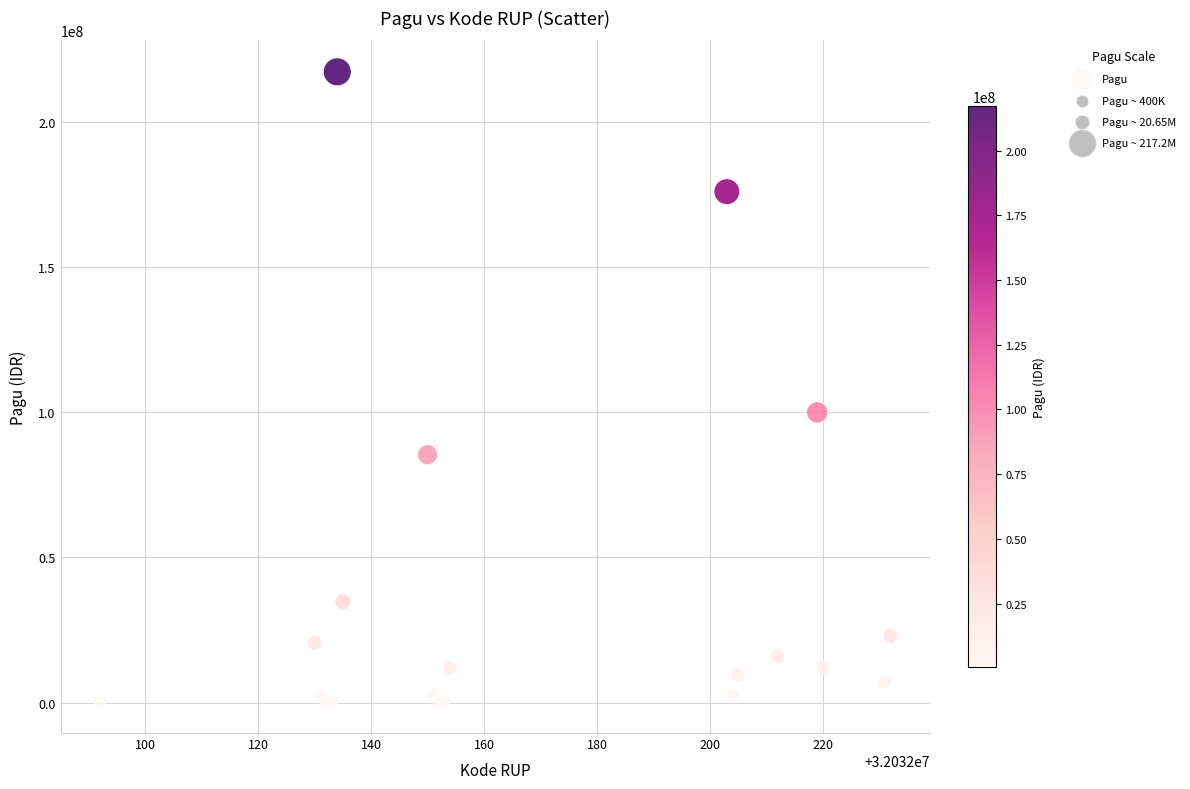

What Y value in the scatter plot is closest to 108800000?

99958000